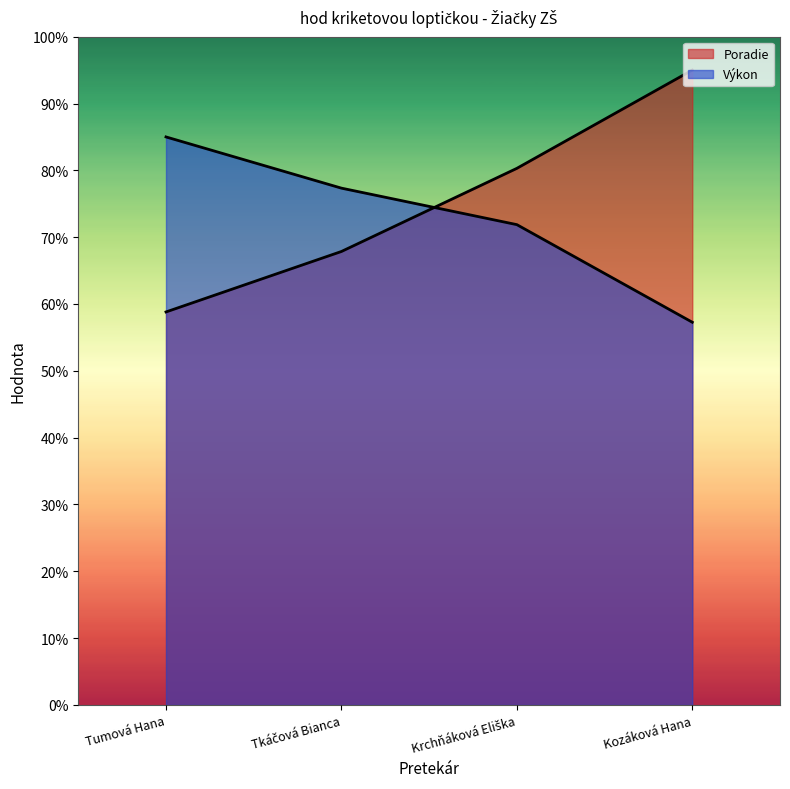

Rank the categories by Výkon value from lowest to highest.

Kozáková Hana, Krchňáková Eliška, Tkáčová Bianca, Tumová Hana